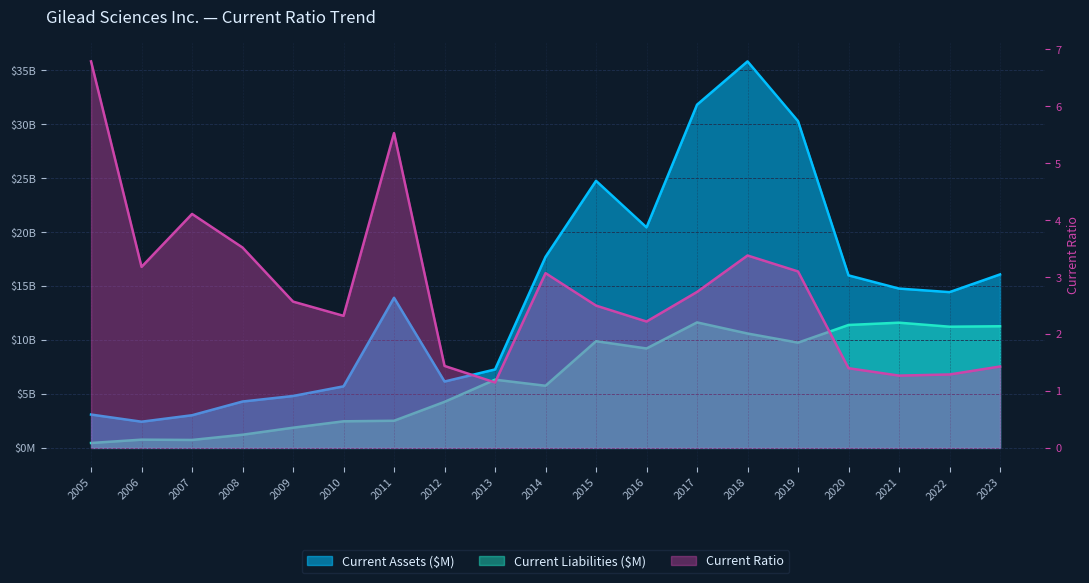

Is the value of Current Liabilities ($M) at 2011 greater than the value of Current Assets ($M) at 2016?

No